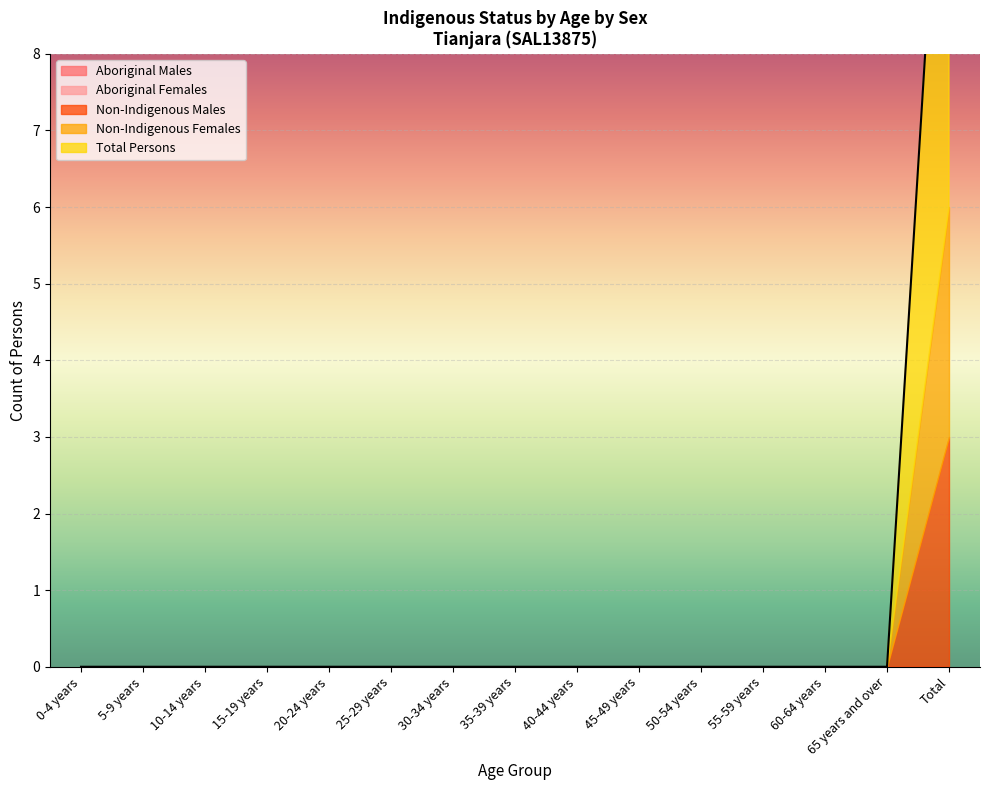

At which category is the sum across all series the highest?

Total